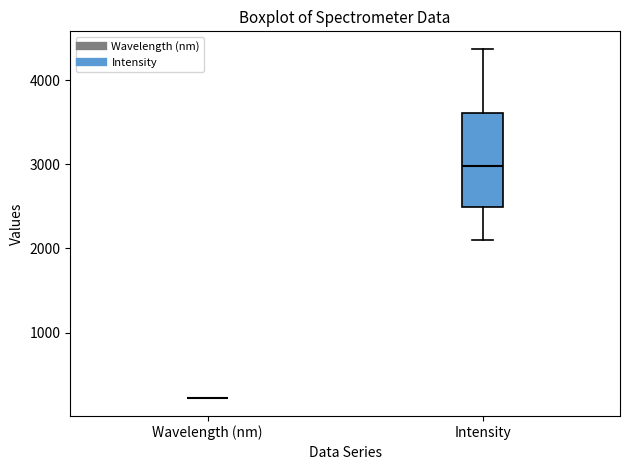

Where is the upper edge of the box for Intensity on the y-axis? The values are not printed on the chart, so give them approximately, as read against the axis.

3600